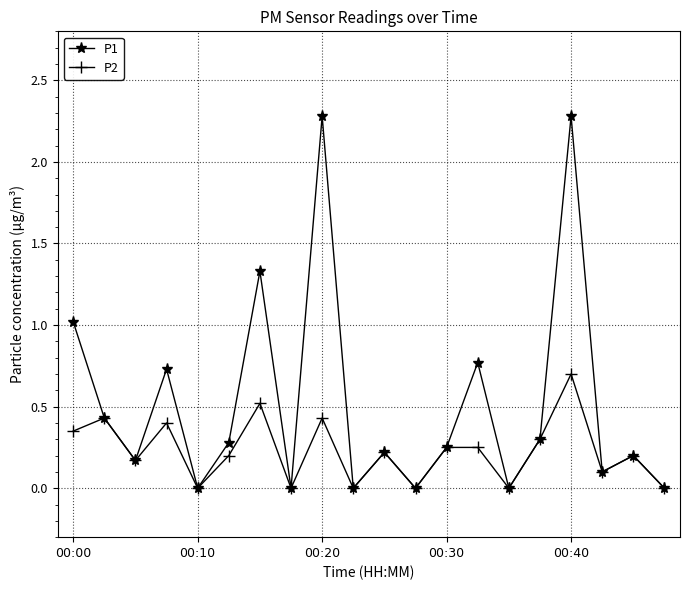

What is the greatest value displayed?

2.3